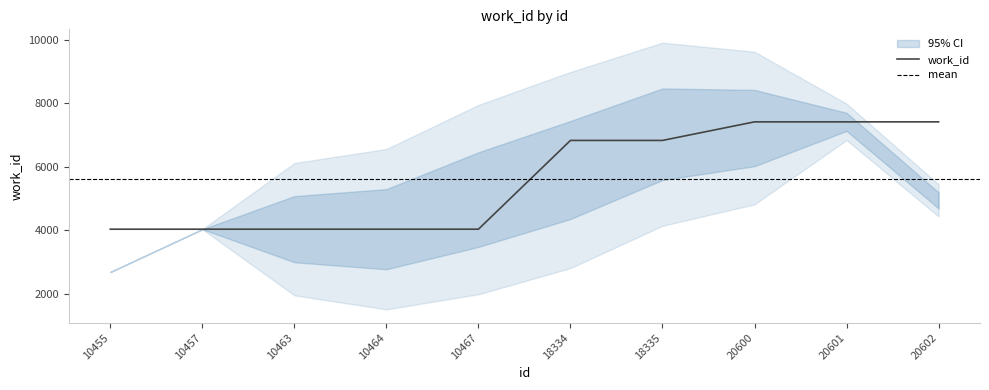

How many distinct data groups are displayed?

1